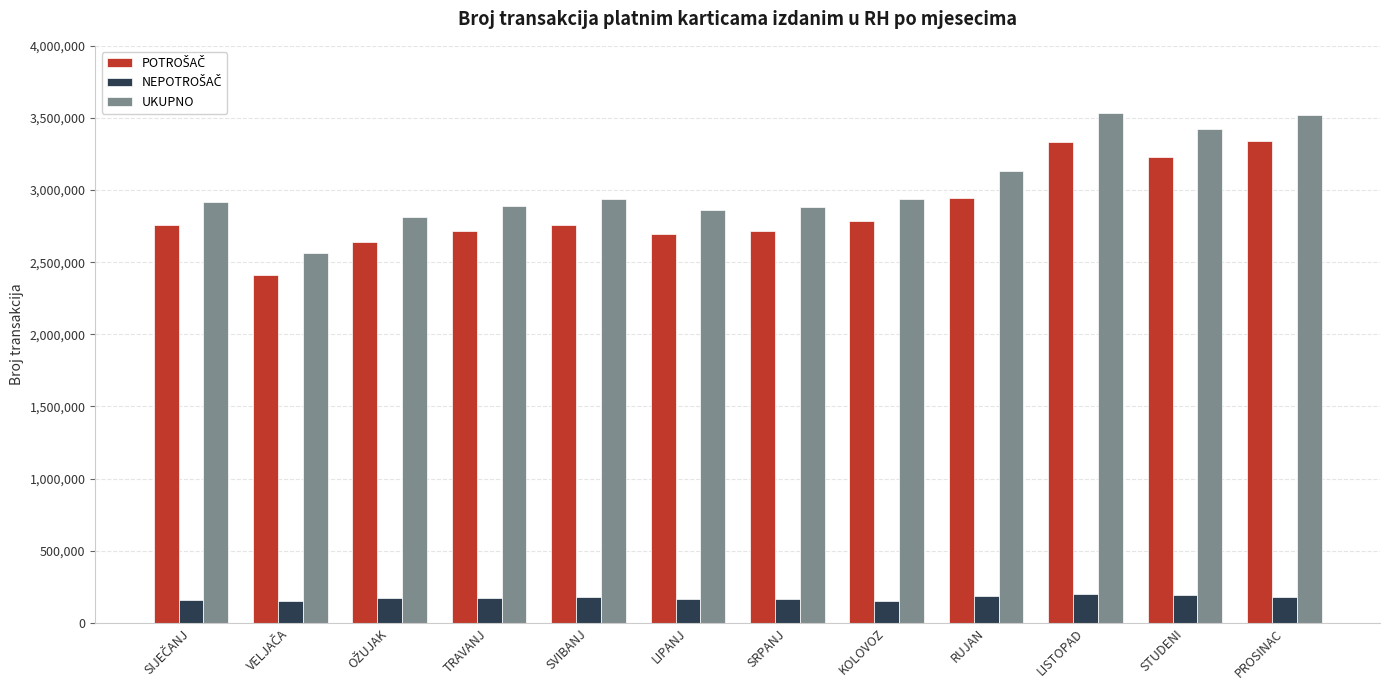

What is the approximate value of UKUPNO at TRAVANJ?

2888192